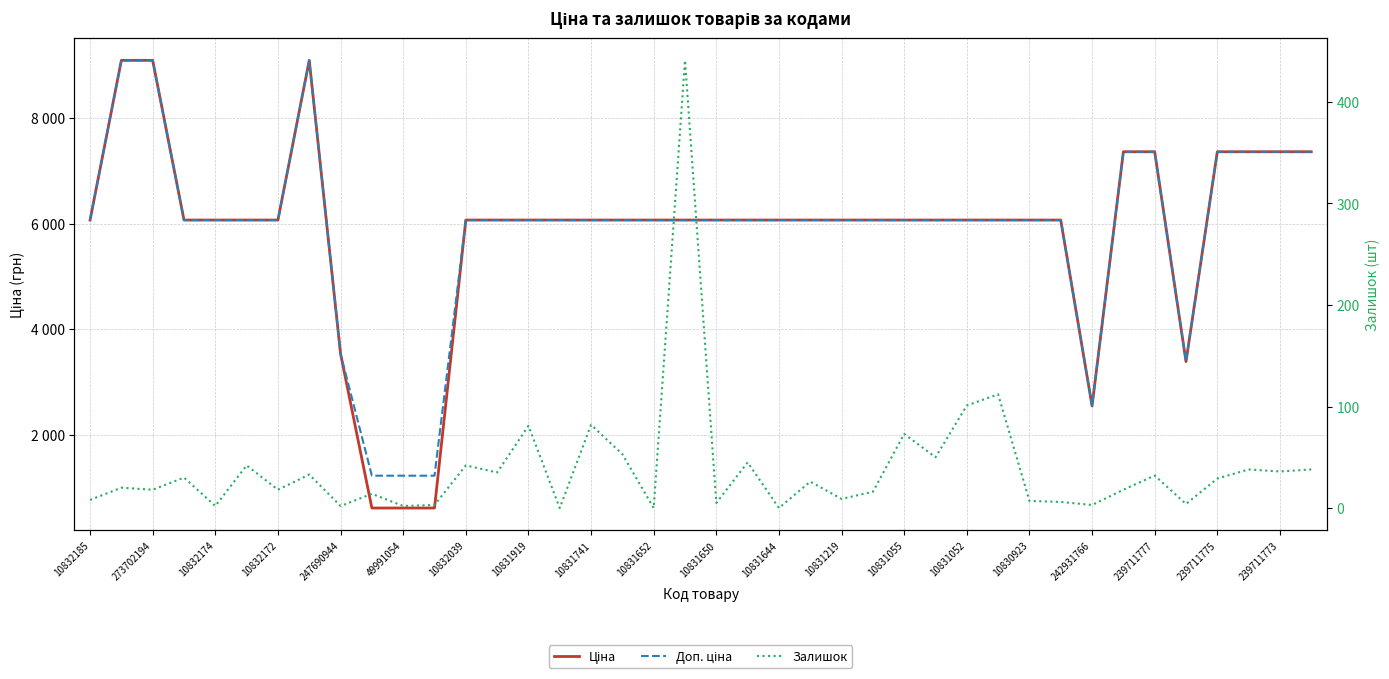

Rank the series at 10832172 from lowest to highest value.

Залишок, Ціна, Доп. ціна